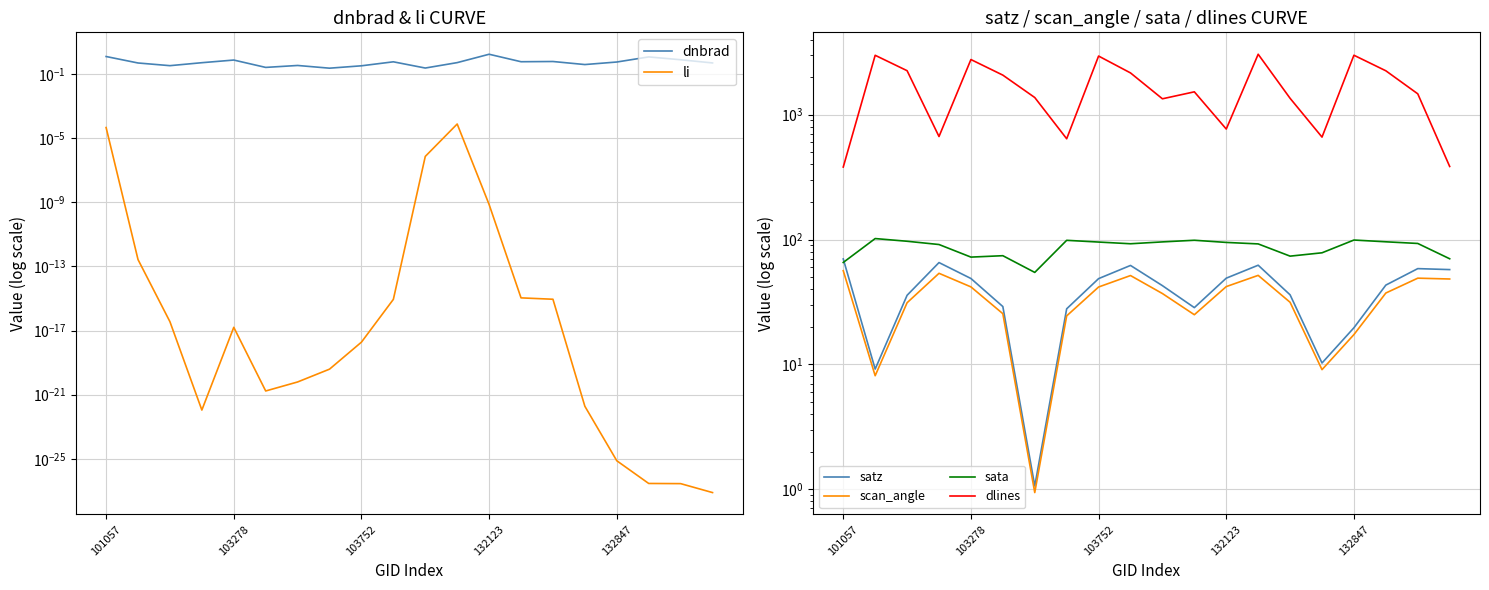

Which series has the widest spread of values?

dlines